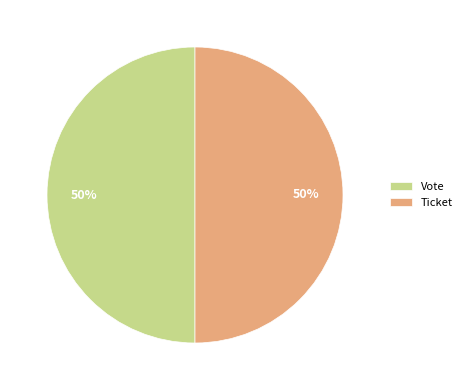

To the nearest percent, what is the combined percentage of Ticket and Vote?

100%